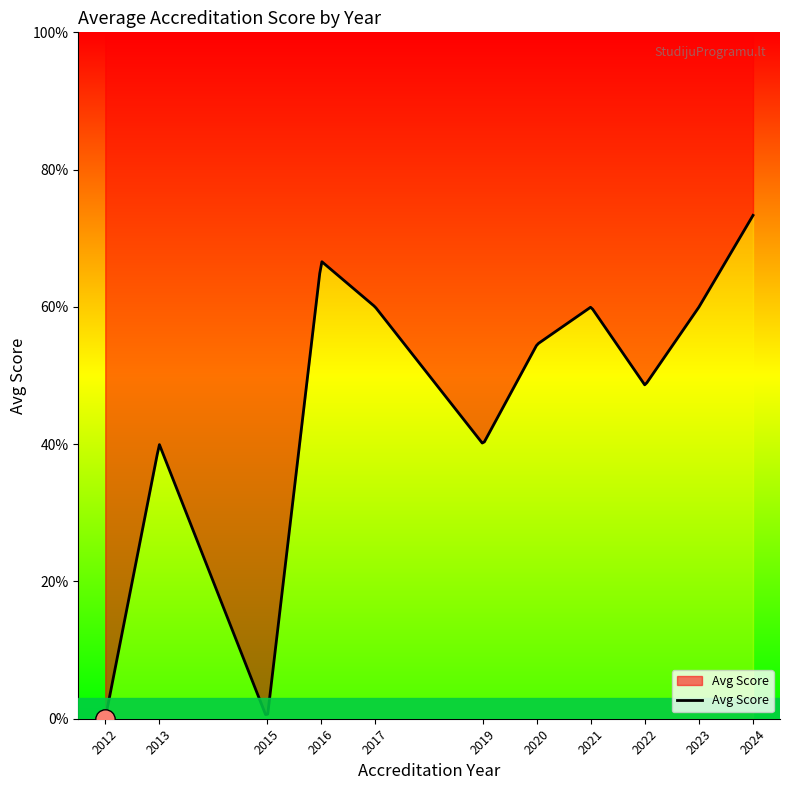

Count the number of data series in this chart.

1